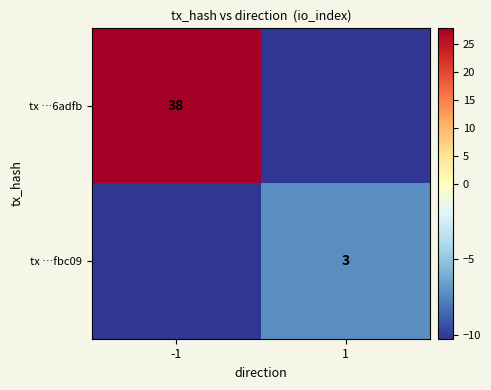

How many positive values does the tx …6adfb series have?

1